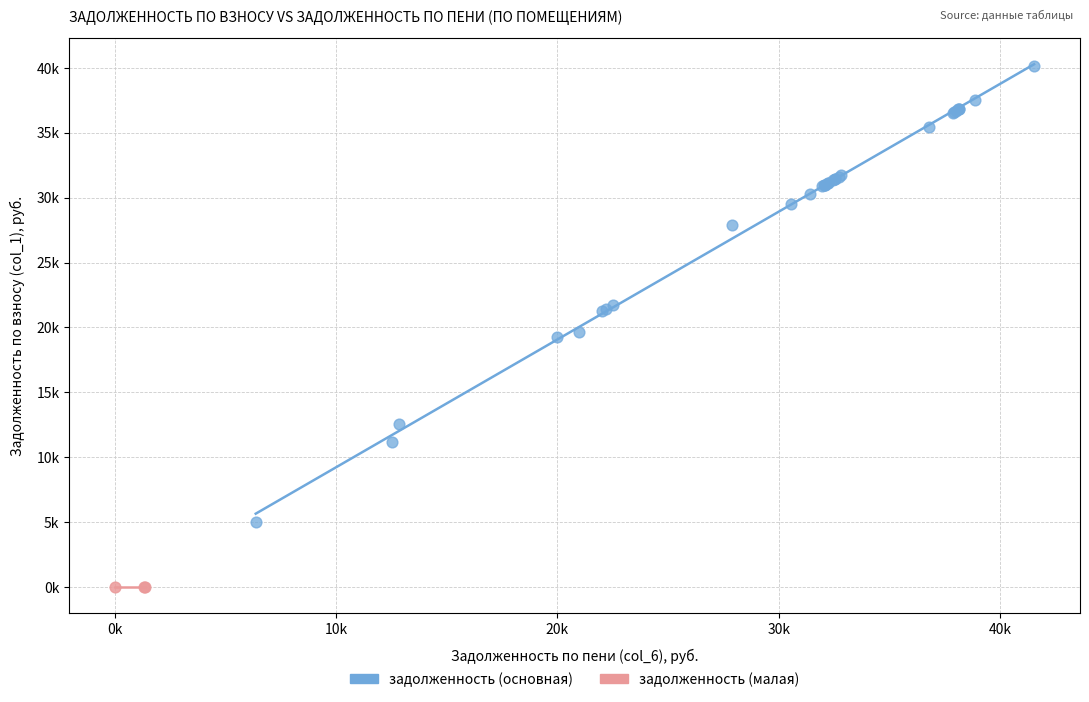

What are all the series names shown in the legend?

задолженность (основная), задолженность (малая)